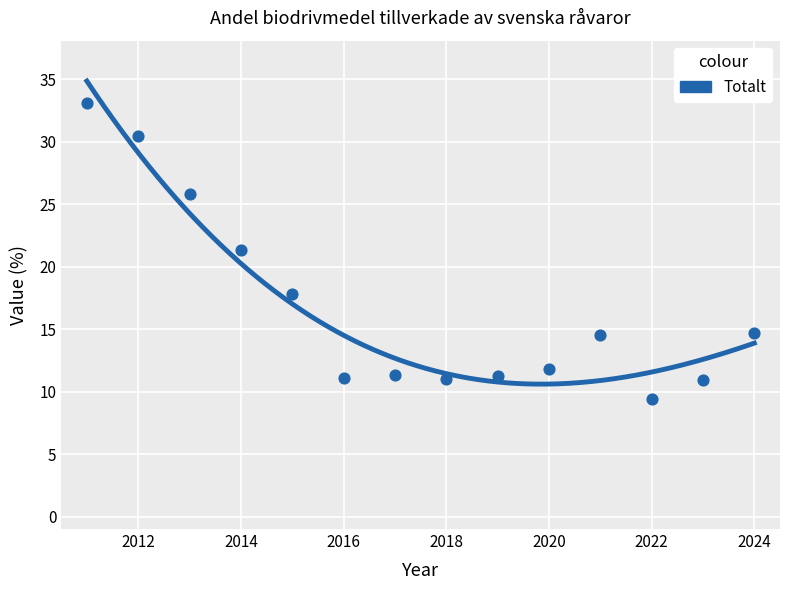

What is the range of Y values (max minus min)?

23.7